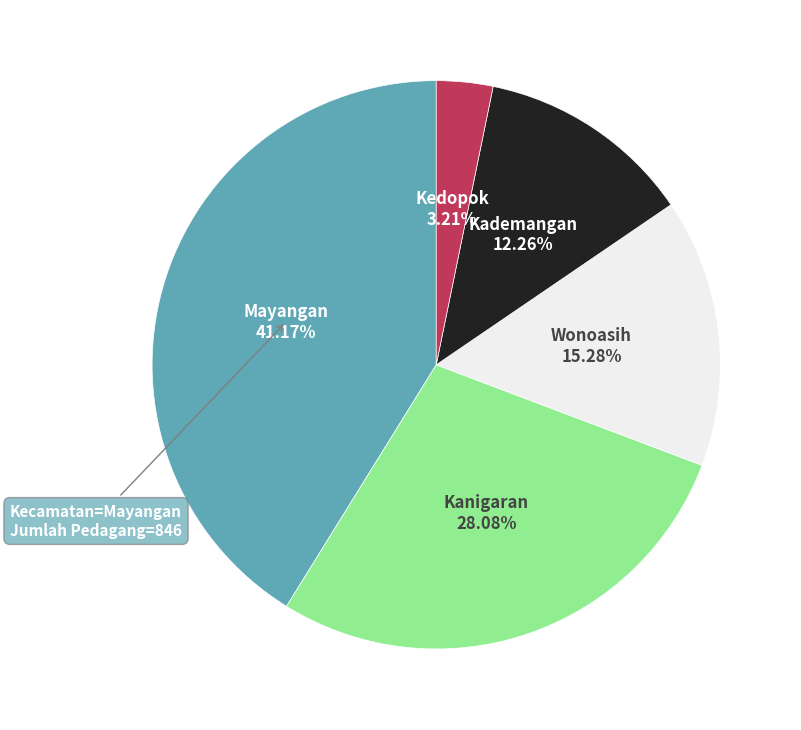

Between Wonoasih and Kanigaran, which is larger?

Kanigaran